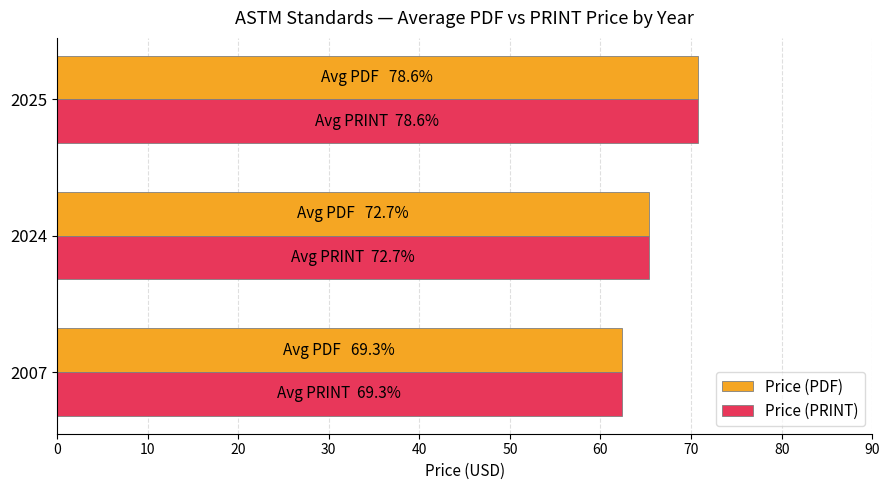

True or false: Price (PDF) has a value of 65.4 at 2024.

True